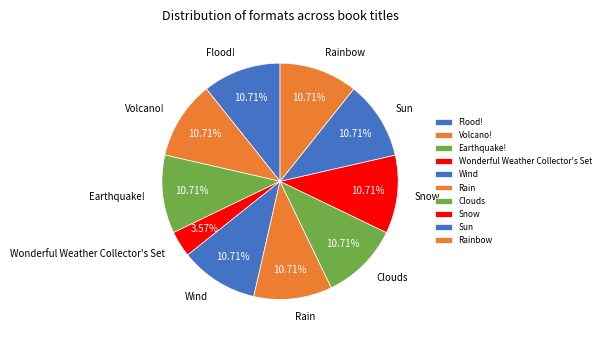

Is Snow the majority of the pie?

No